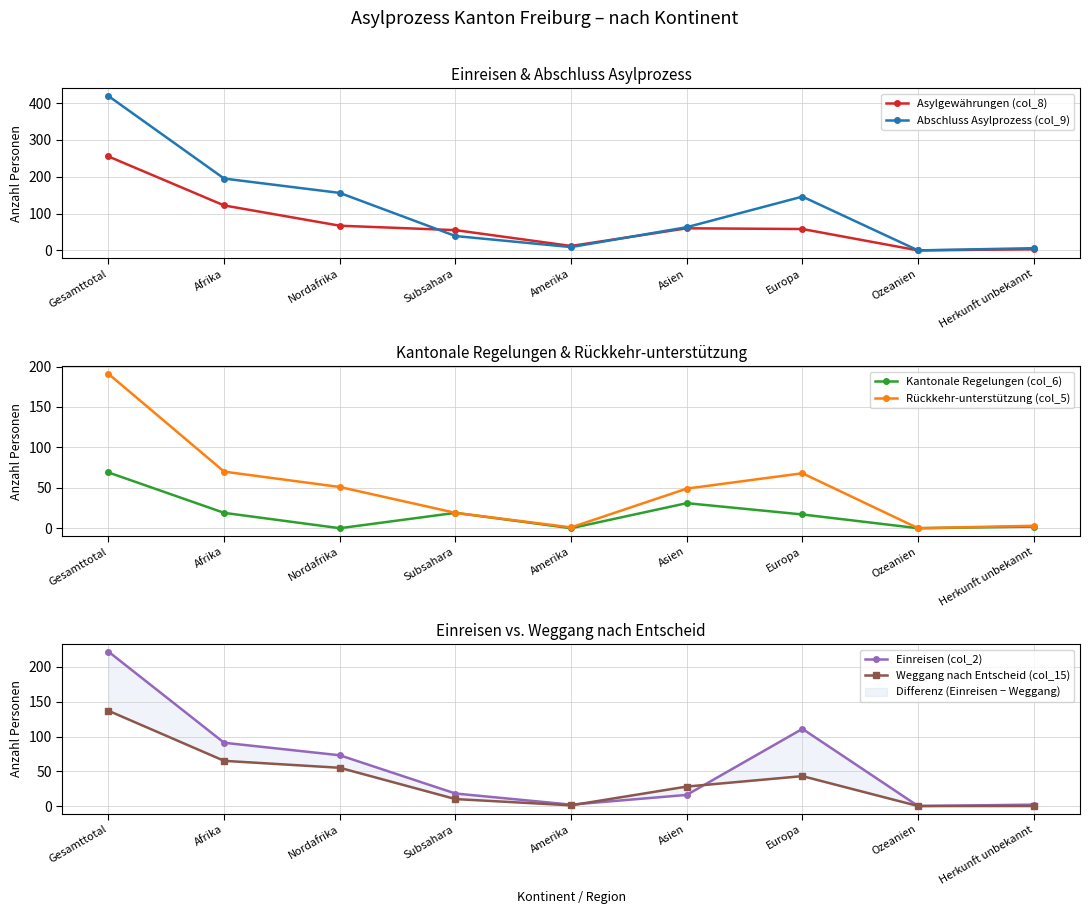

True or false: Einreisen (col_2) has more than 0 points higher than both neighbors.

True